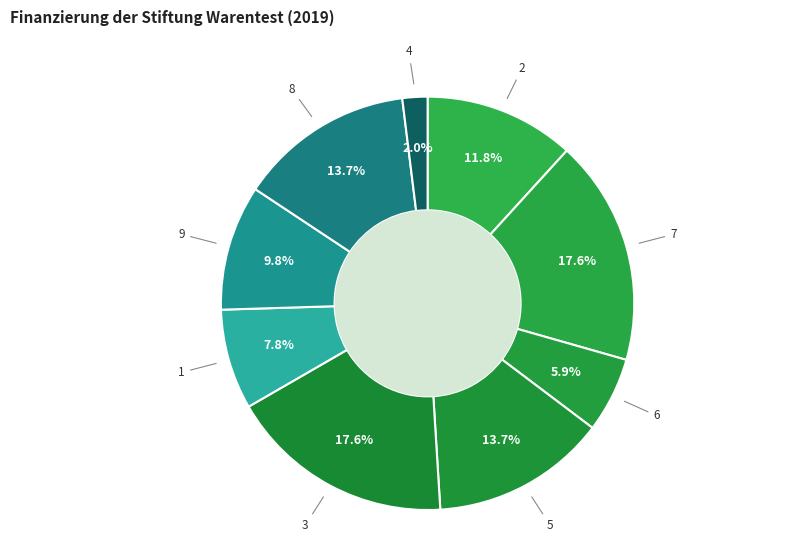

How many segments does this pie chart have?

9